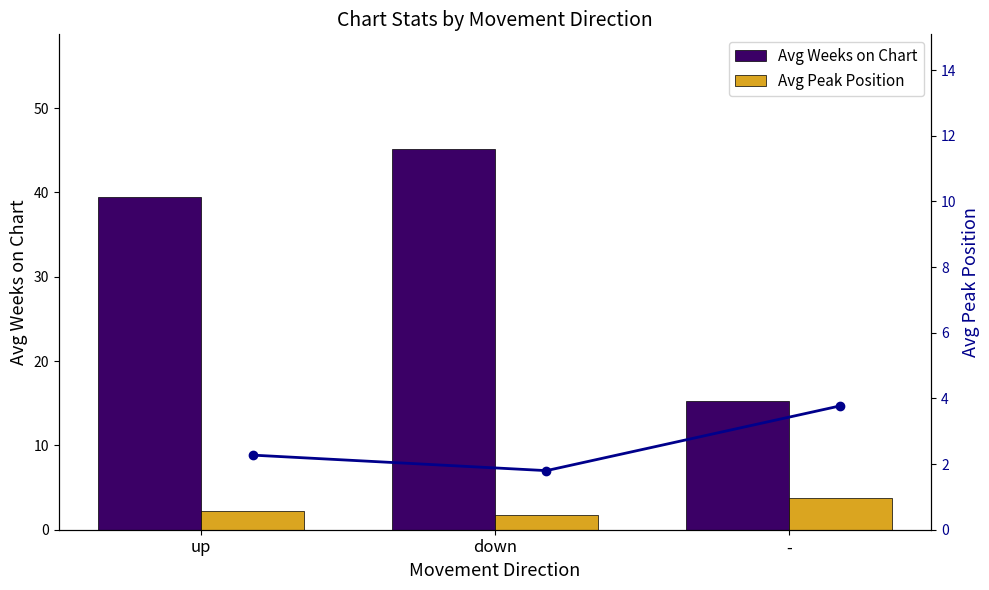

Reading left to right, list all the values displayed in this chart.

Avg Weeks on Chart: 39.5	45.2	15.2
Avg Peak Position: 2.3	1.8	3.8